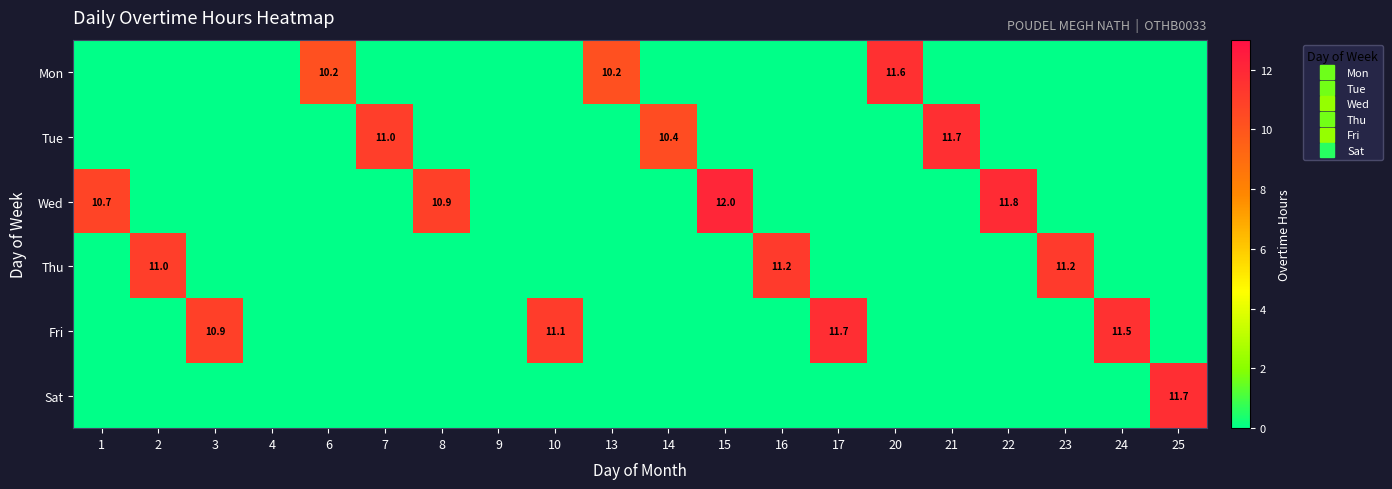

True or false: Fri has a value of 0.0 at 21.

True